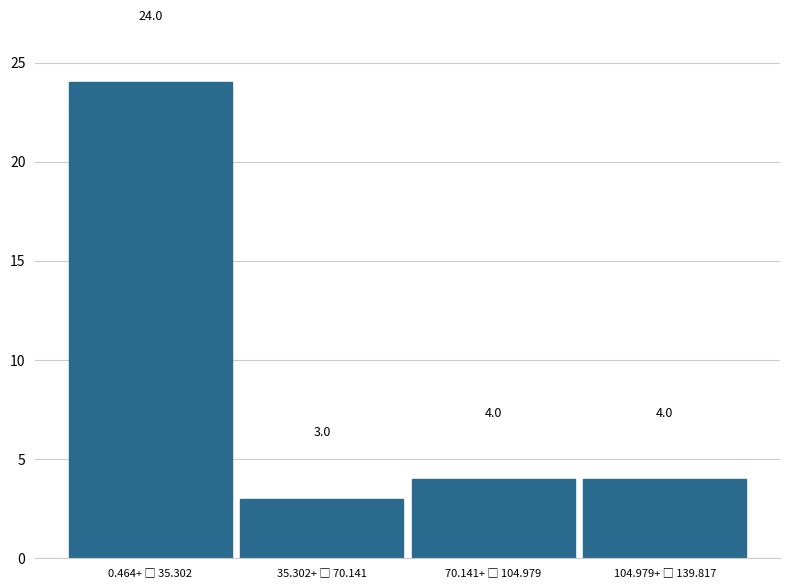

Reading left to right, what are all the values shown in this chart?

24	3	4	4